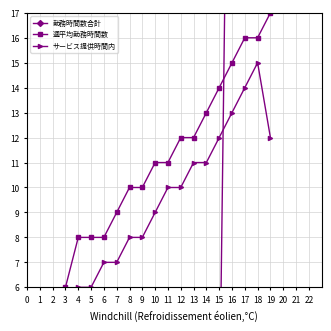

Reading left to right, list all the values displayed in this chart.

勤務時間数合計: 0=0	1=0	2=0	3=0	4=0	5=0	6=0	7=0	8=0	9=0	10=0	11=0	12=0	13=0	14=0	15=0	16=40	17=80	18=120	19=160
週平均勤務時間数: 0=0	1=2	2=4	3=6	4=8	5=8	6=8	7=9	8=10	9=10	10=11	11=11	12=12	13=12	14=13	15=14	16=15	17=16	18=16	19=17
サービス提供時間内: 0=0	1=1	2=2	3=4	4=6	5=6	6=7	7=7	8=8	9=8	10=9	11=10	12=10	13=11	14=11	15=12	16=13	17=14	18=15	19=12